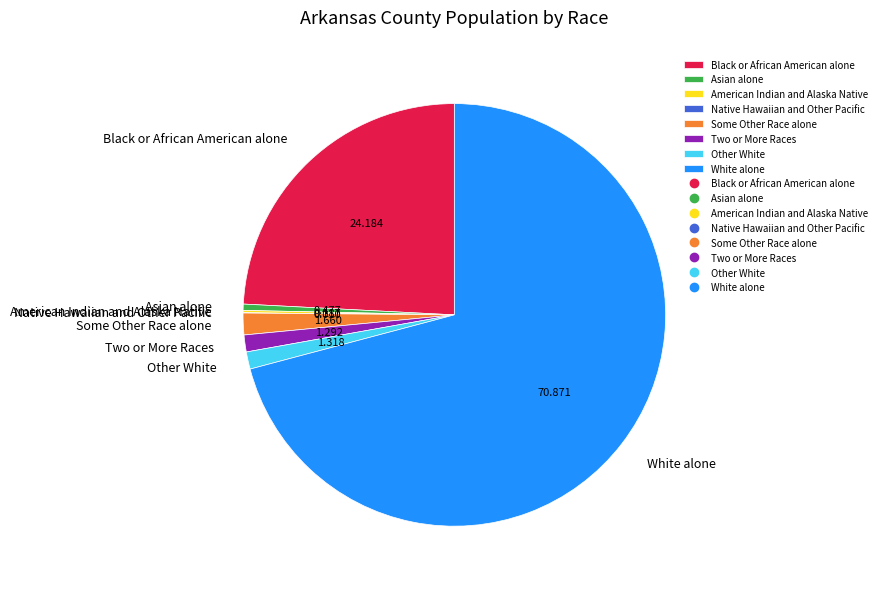

What is the largest slice in the pie chart?

White alone